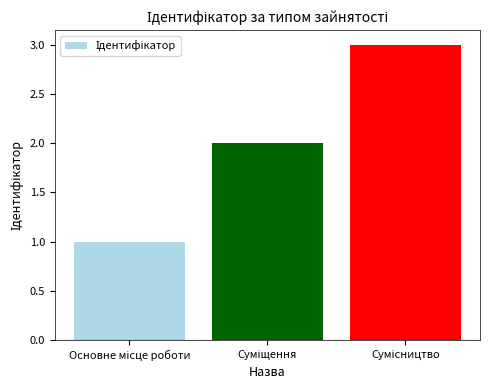

What is the sum of all values?

6